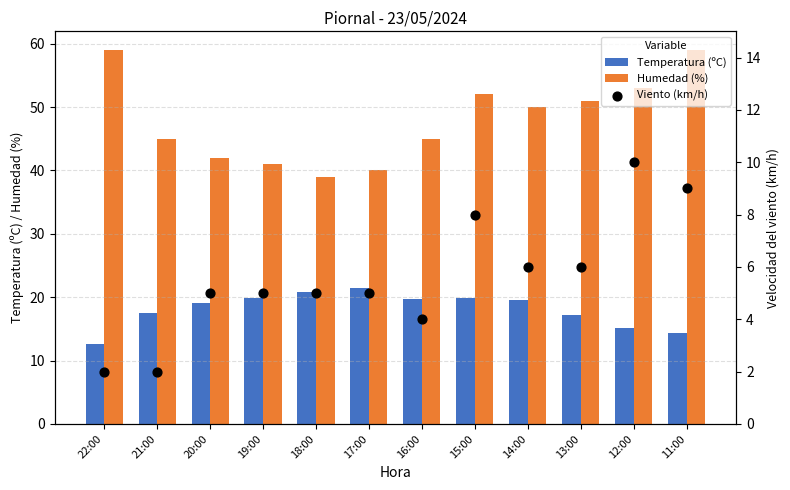

Which series reaches the minimum Y coordinate?

Viento (km/h)